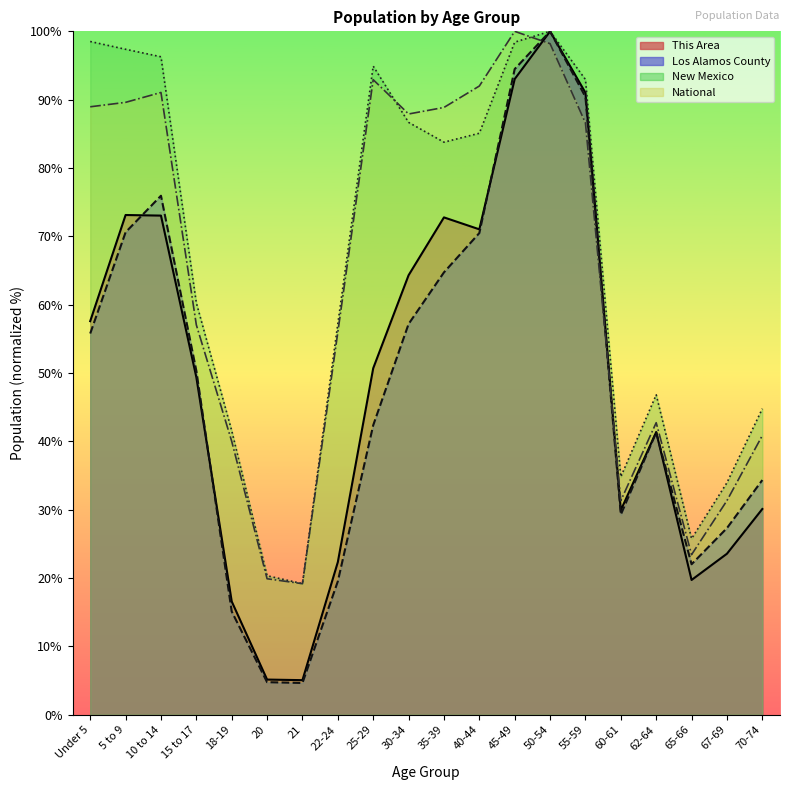

Between 25-29 and 62-64, which series saw the biggest shift?

National